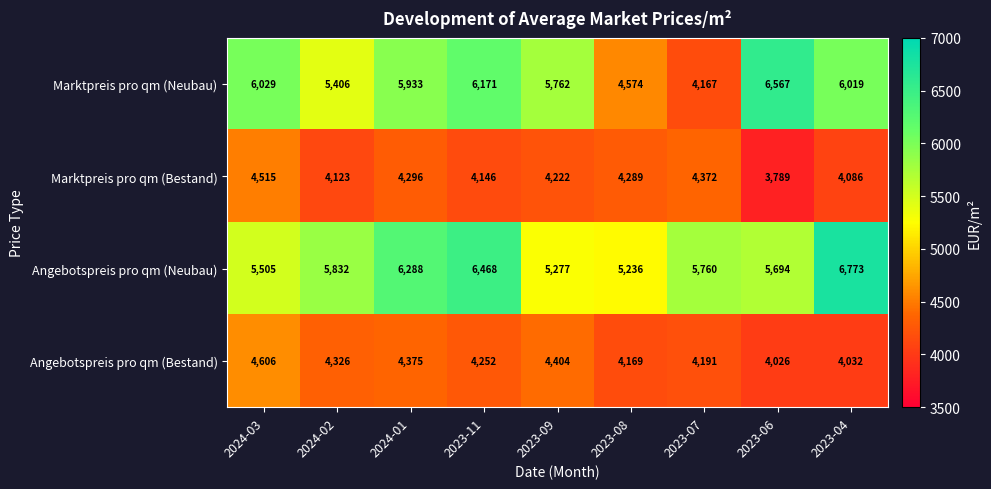

Which label corresponds to the largest value in the chart?

2023-04